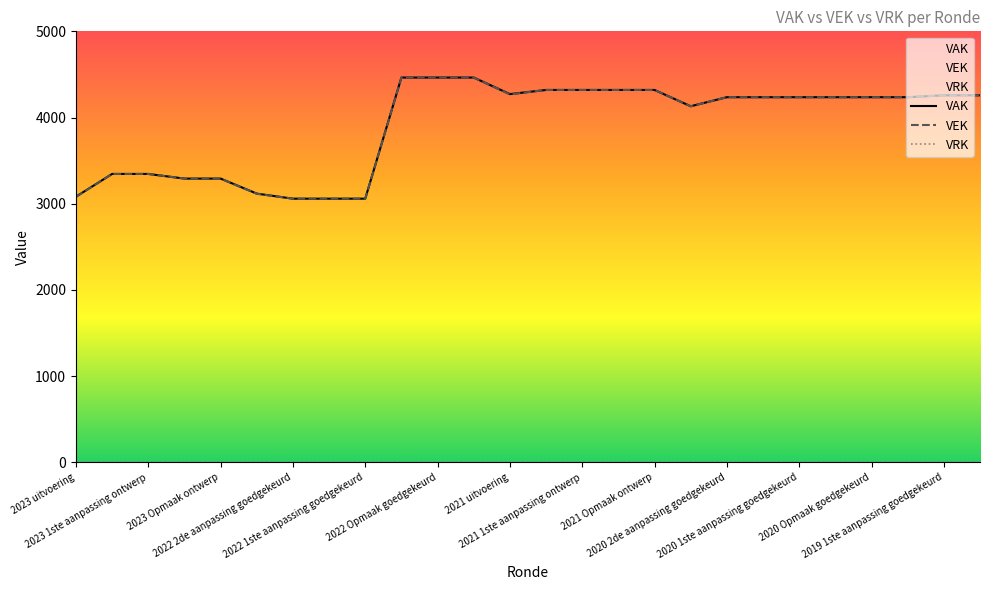

Which series has the largest total across all categories?

VAK